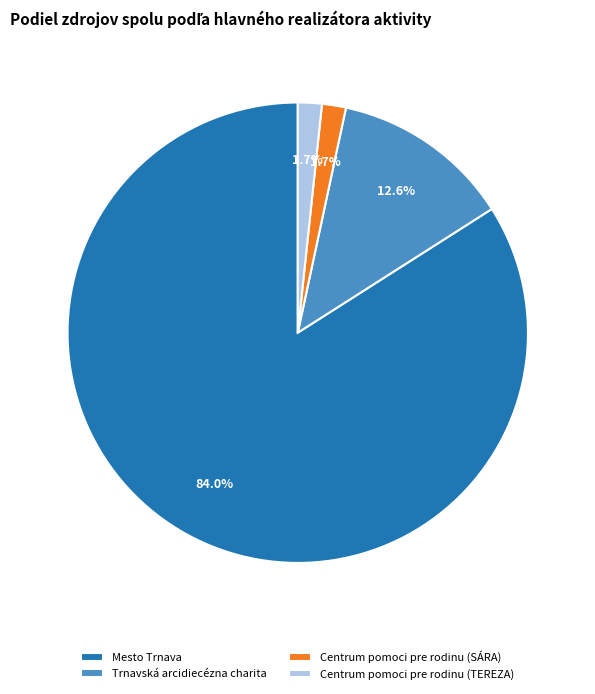

Combined, do Trnavská arcidiecézna charita and Centrum pomoci pre rodinu (TEREZA) account for over 50%?

No